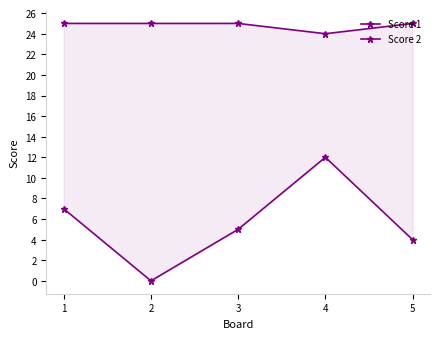

Which category has the lowest value in the Score 2 series?

2